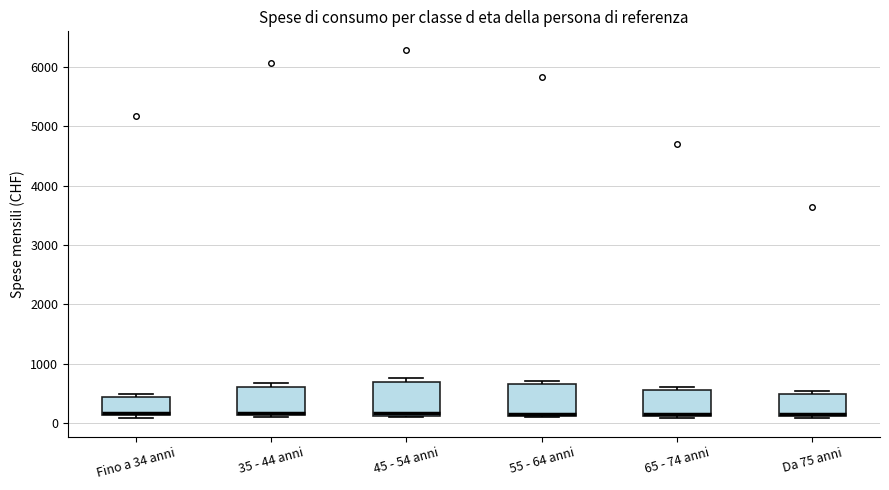

Reading left to right, read every box against the y-axis: the position of its median line, the range the box covers, and the ends of its whiskers. The values are not printed on the chart, so give them approximately, as read against the axis.

Fino a 34 anni: median 200, box 100 to 400, whiskers 100 (just below the box's lower edge) to 500
35 - 44 anni: median 200, box 100 to 600, whiskers 100 to 700
45 - 54 anni: median 200, box 100 to 700, whiskers 100 to 800
55 - 64 anni: median 100 (just above the box's lower edge), box 100 to 600, whiskers 100 to 700
65 - 74 anni: median 100 (just above the box's lower edge), box 100 to 600, whiskers 100 to 600 (just above the box's upper edge)
Da 75 anni: median 100 (just above the box's lower edge), box 100 to 500, whiskers 100 (just below the box's lower edge) to 500 (just above the box's upper edge)